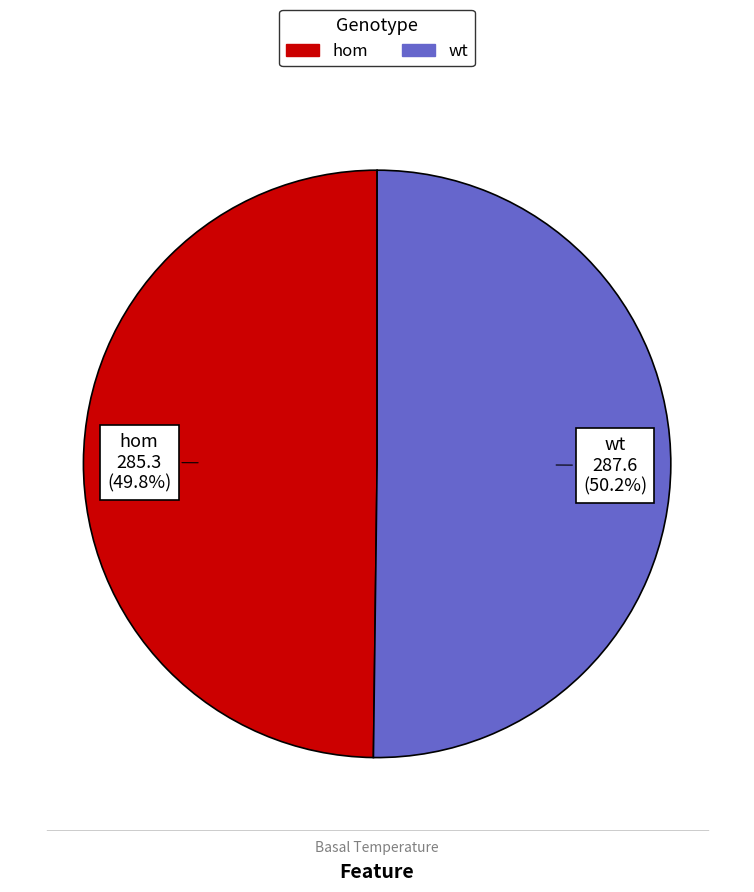

Approximately how many times larger is the value at hom compared to wt?

1.0